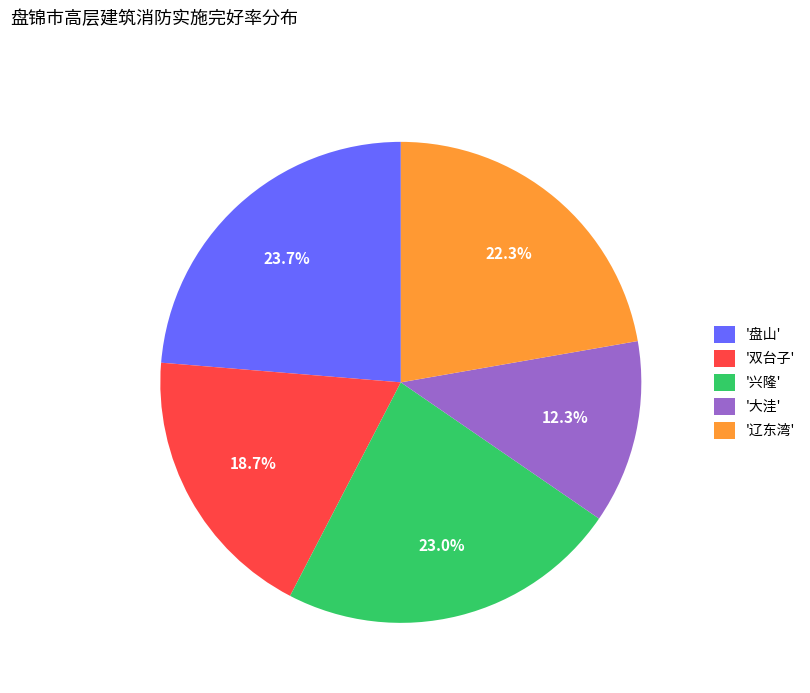

To the nearest percent, what is the average slice percentage?

20%